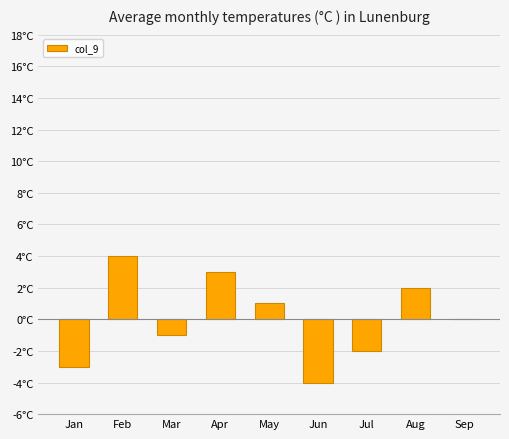

List the labels in order of value, largest first.

Feb, Apr, Aug, May, Sep, Mar, Jul, Jan, Jun